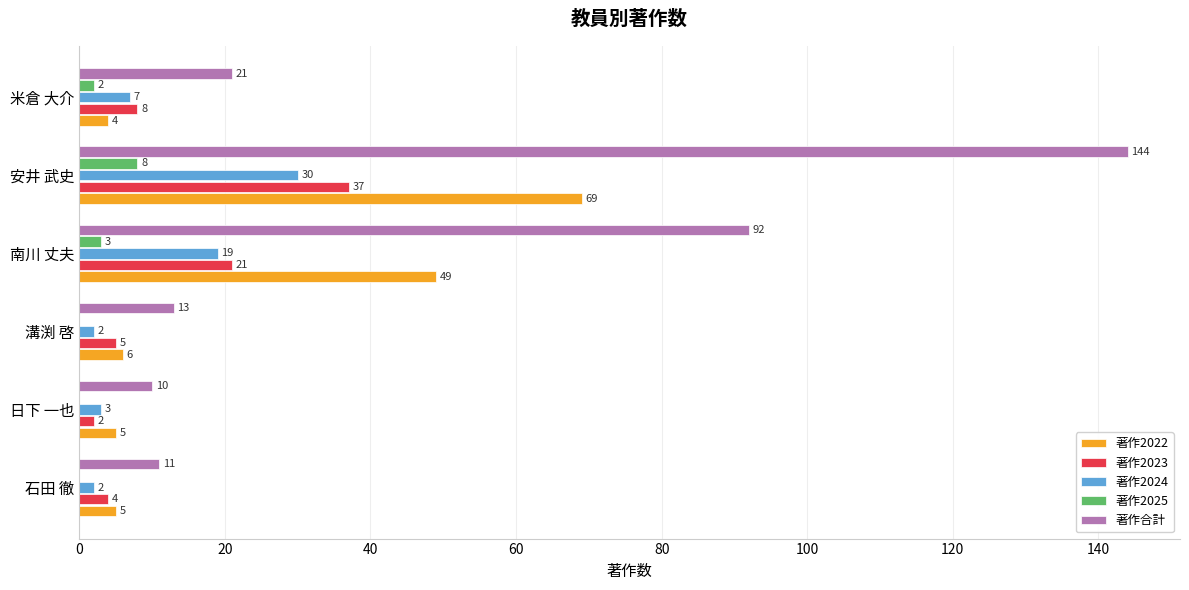

What is the approximate value of 著作合計 at 安井 武史, to the nearest 50?

150